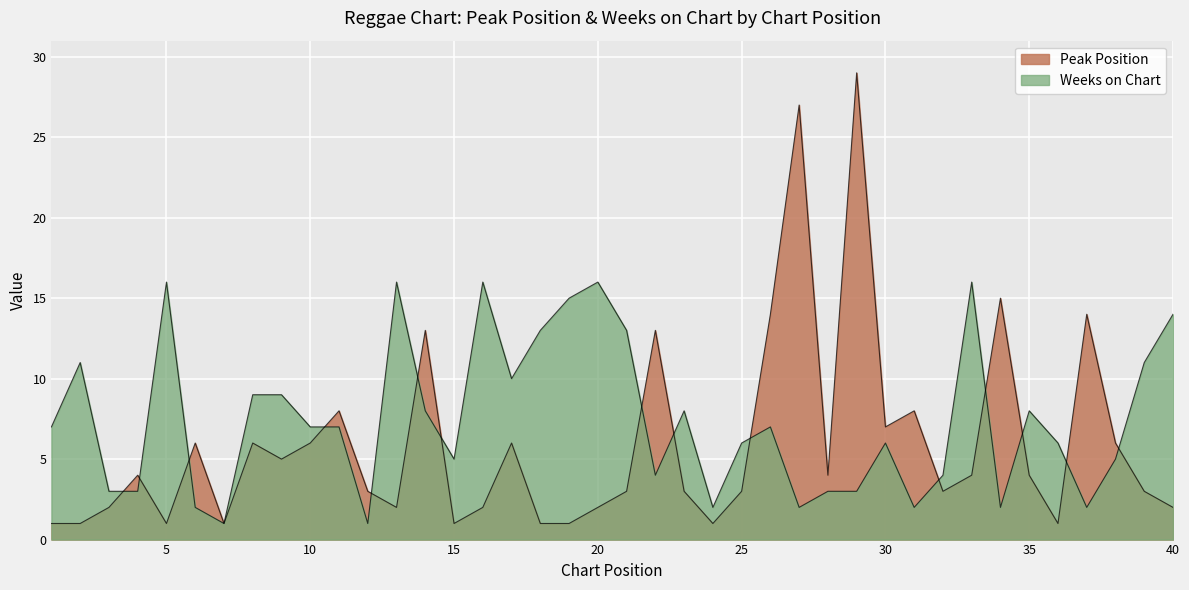

Is the value of Peak Position at 30 greater than the value of Weeks on Chart at 16?

No